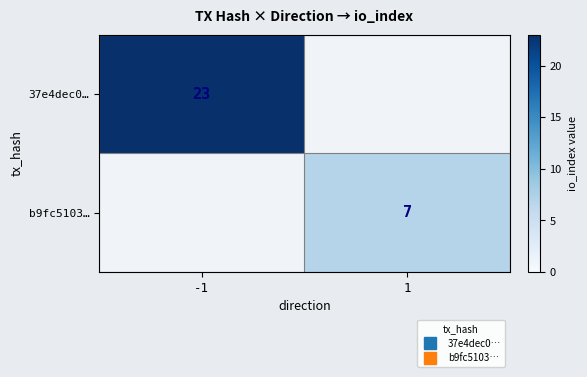

What is the difference between the 37e4dec0… values at 1 and -1?

23